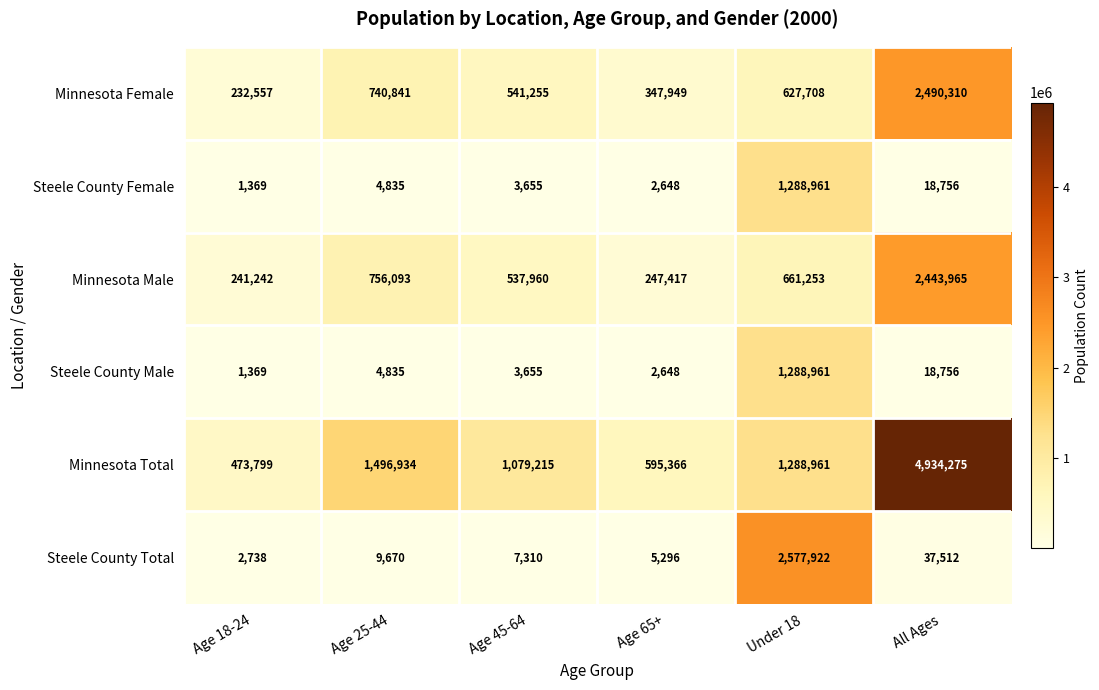

Is it true that Minnesota Male equals 661253 at Under 18?

True